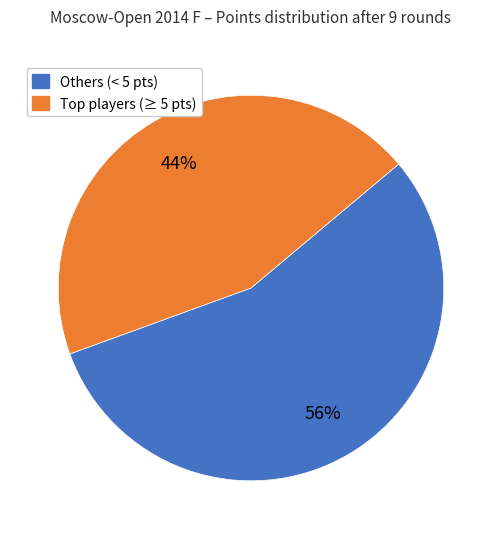

Does any single category account for the majority?

Yes